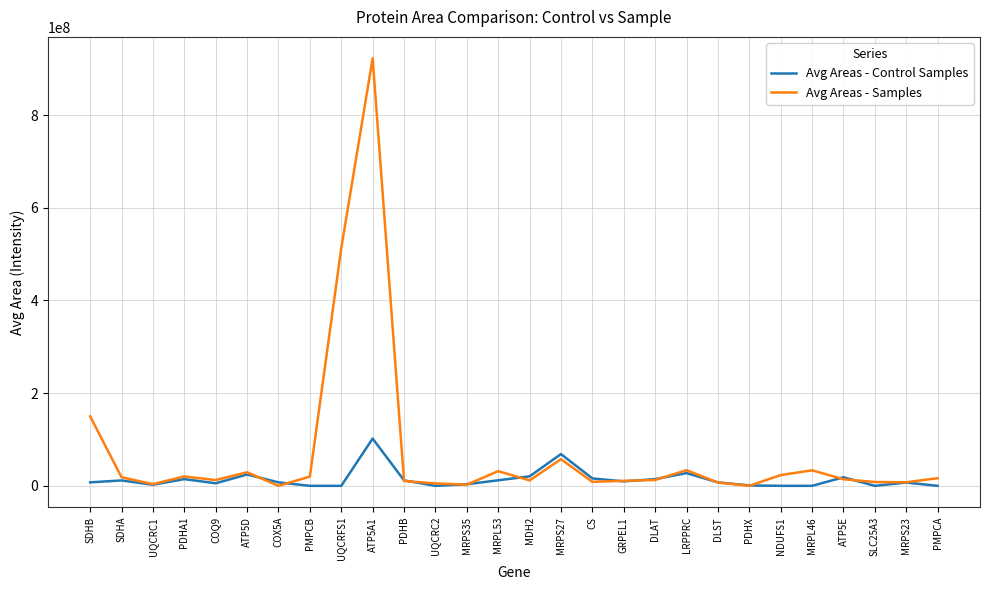

At which category is the sum across all series the highest?

ATP5A1